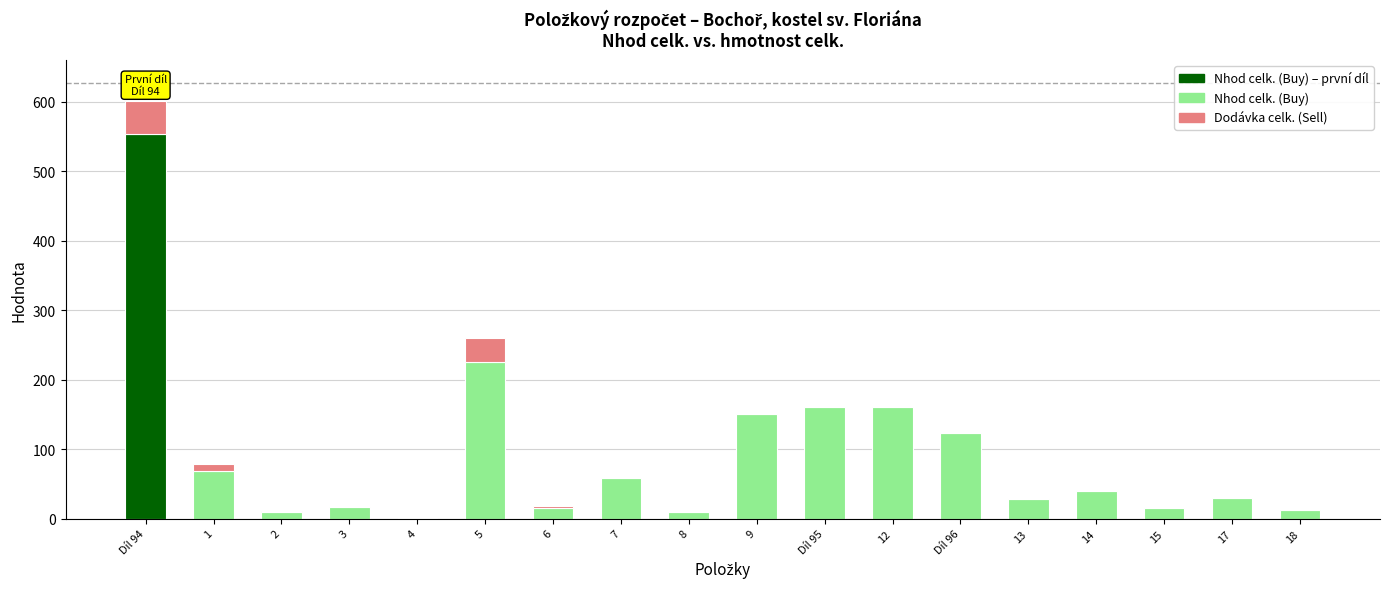

What is the sum of all Dodávka celk. (Sell) values?

95.4